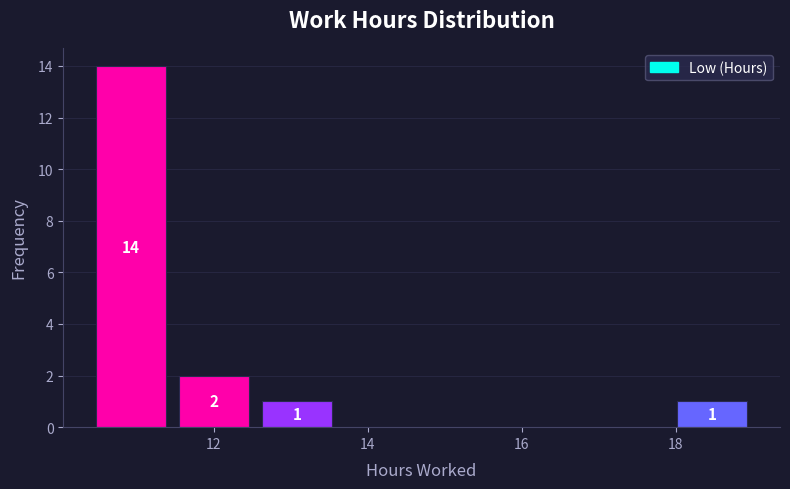

Over which range of the x-axis is the bar tallest?

10.4 to 11.4